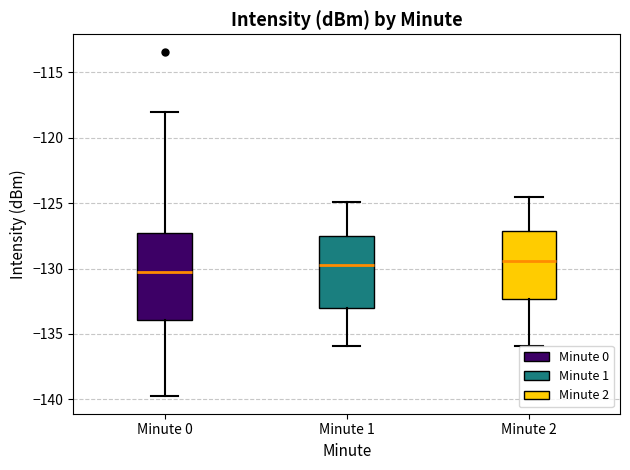

Reading left to right, read every box against the y-axis: the position of its median line, the range the box covers, and the ends of its whiskers. The values are not printed on the chart, so give them approximately, as read against the axis.

Minute 0: median -130.0, box -134.0 to -127.5, whiskers -140.0 to -118.0
Minute 1: median -129.5, box -133.0 to -127.5, whiskers -136.0 to -125.0
Minute 2: median -129.5, box -132.5 to -127.0, whiskers -136.0 to -124.5